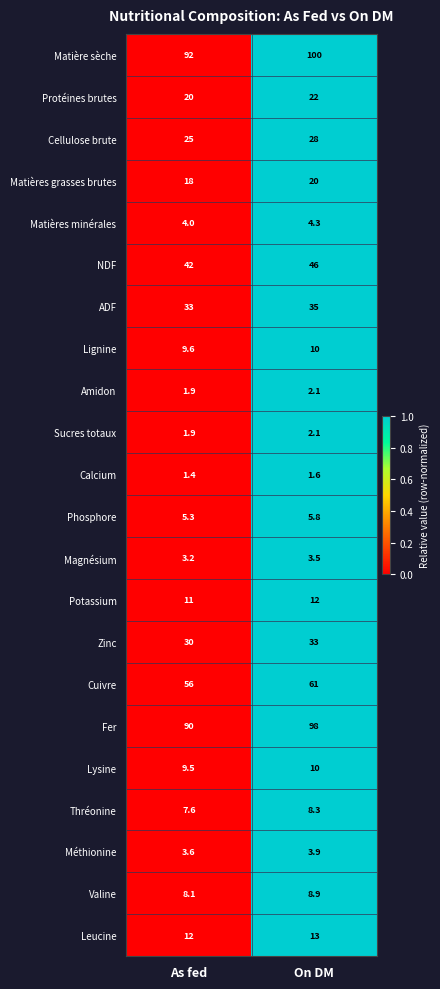

Where does the Sucres totaux series first go above 2?

On DM